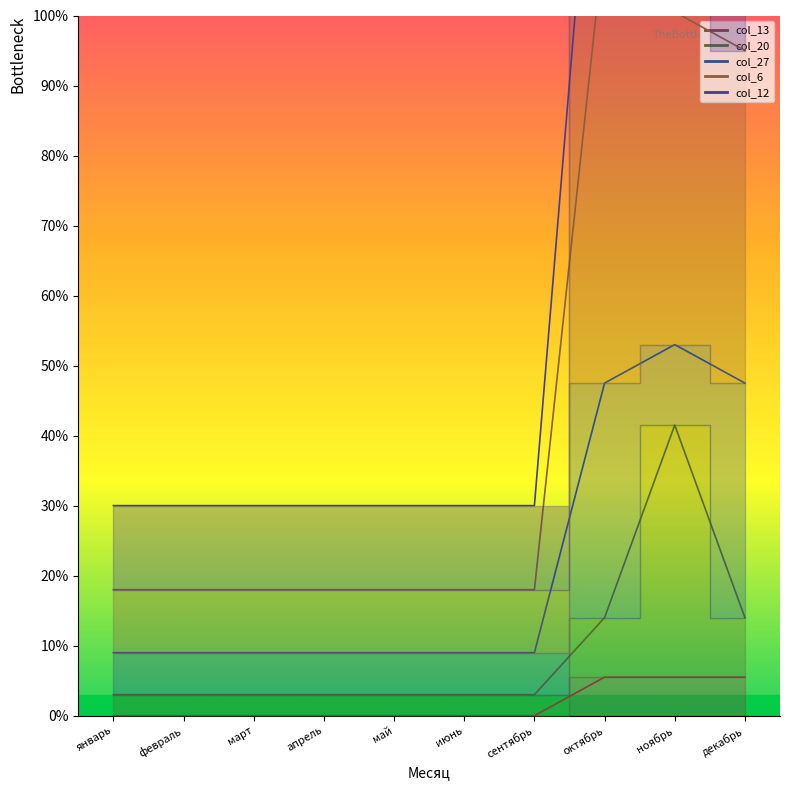

True or false: col_13 and col_20 intersect in this chart.

False